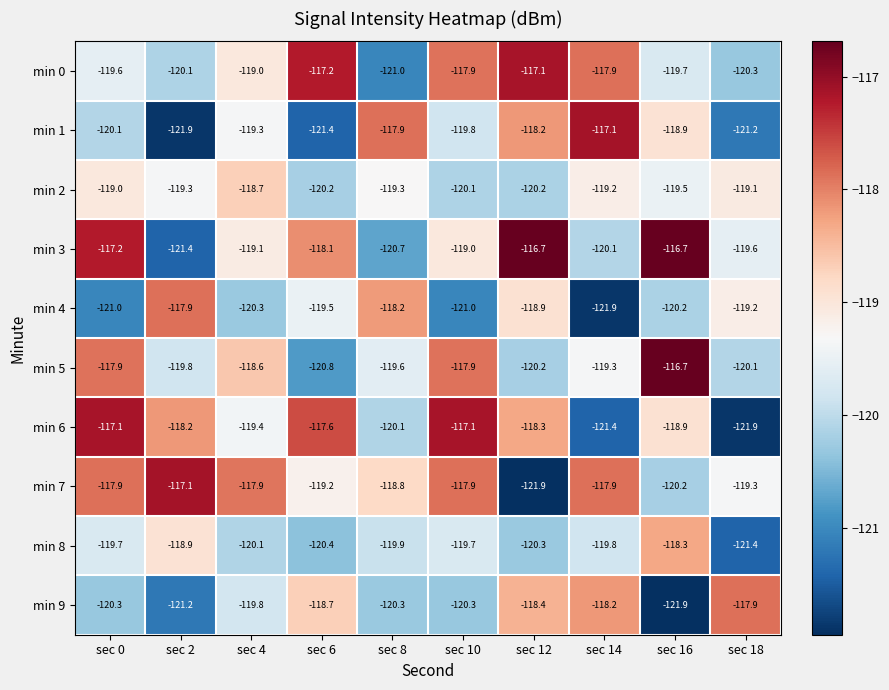

At how many categories does at least one series exceed -118?

10